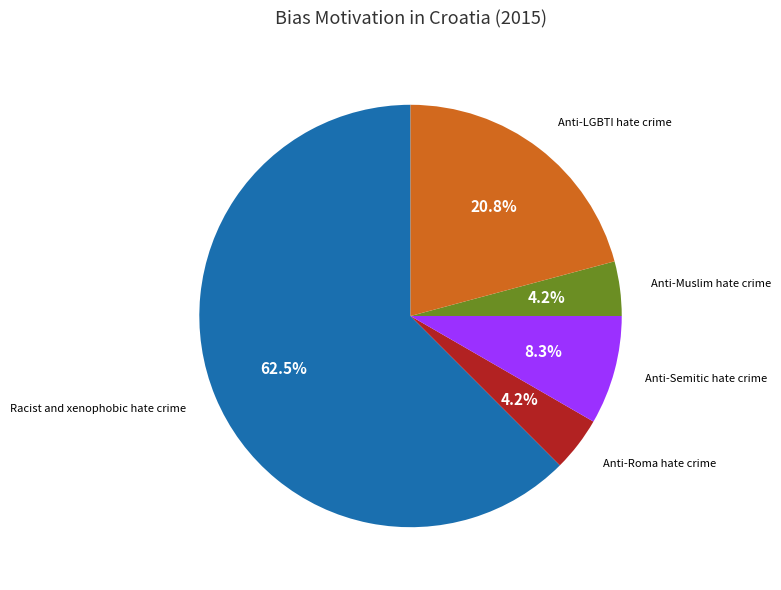

Does any single category account for the majority?

Yes